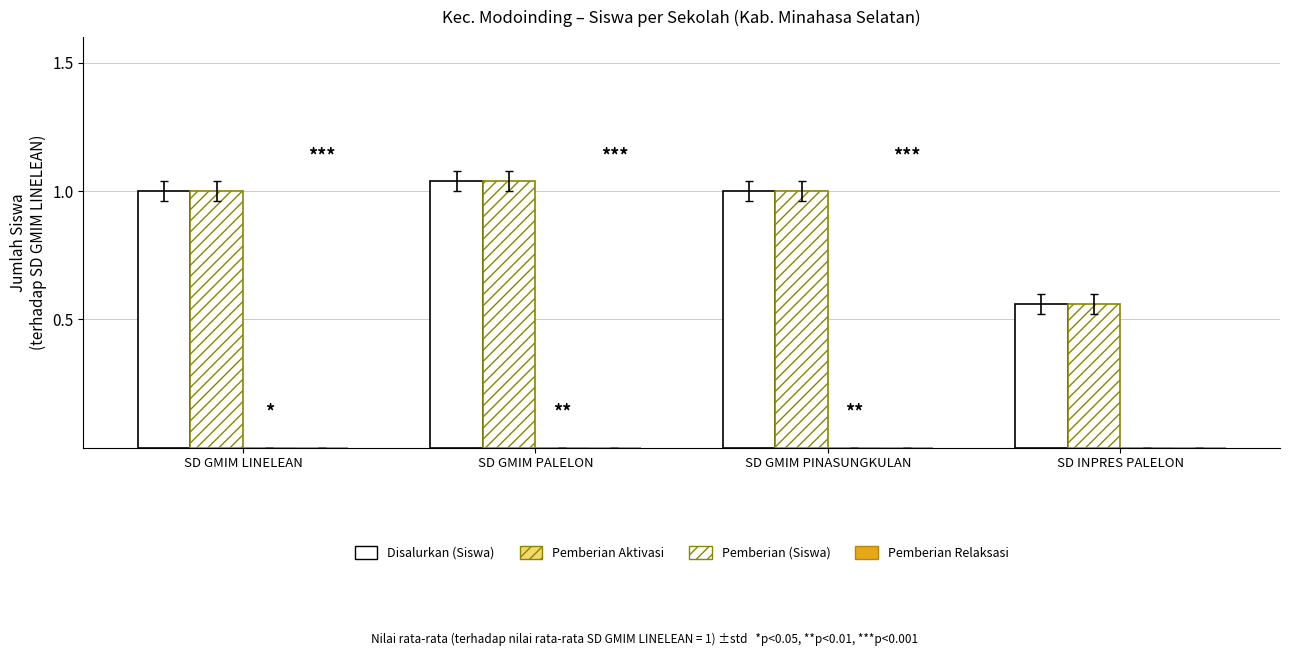

How many bars are there in total?

8